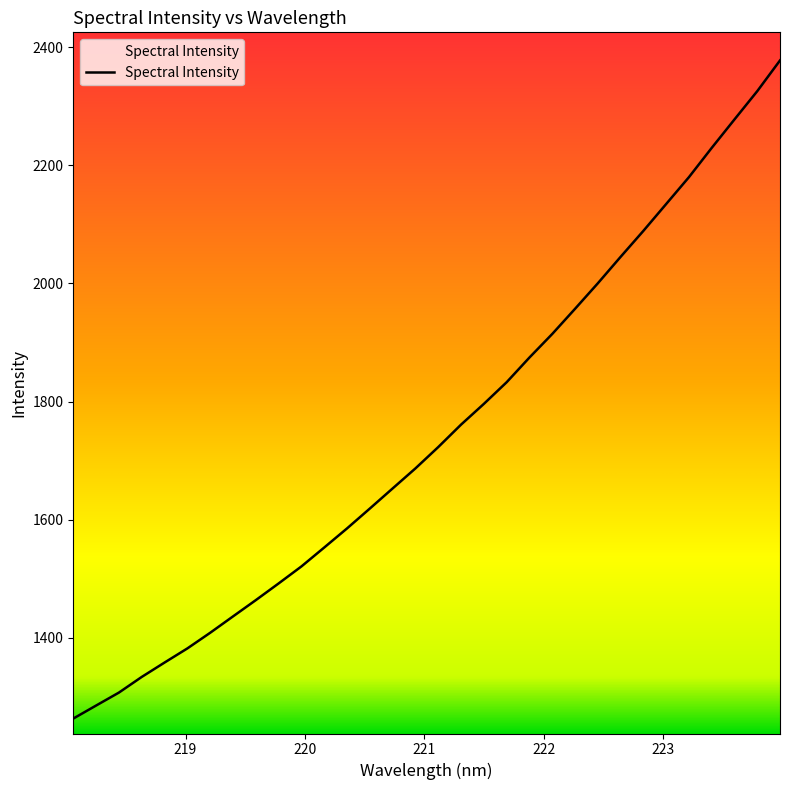

What is the minimum value shown in the chart?

1263.4